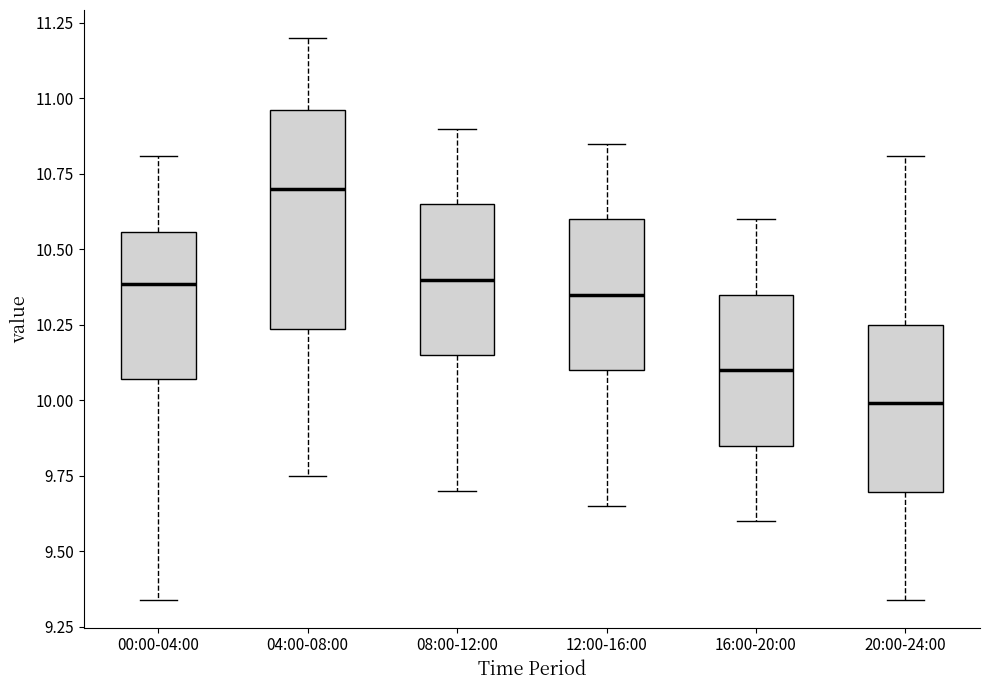

Which box is the tallest, from its lower edge to its upper edge?

04:00-08:00